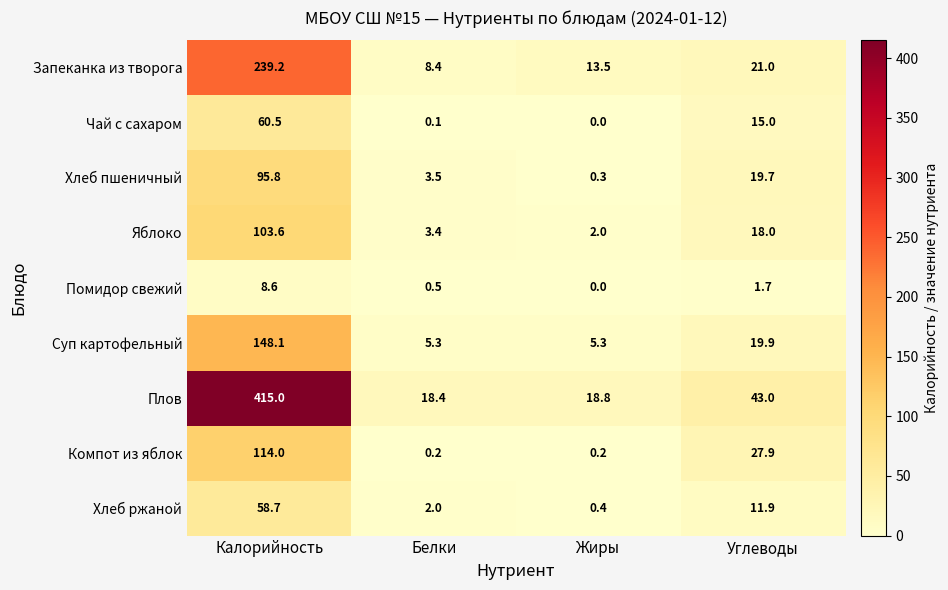

At how many categories does at least one series exceed 90?

1